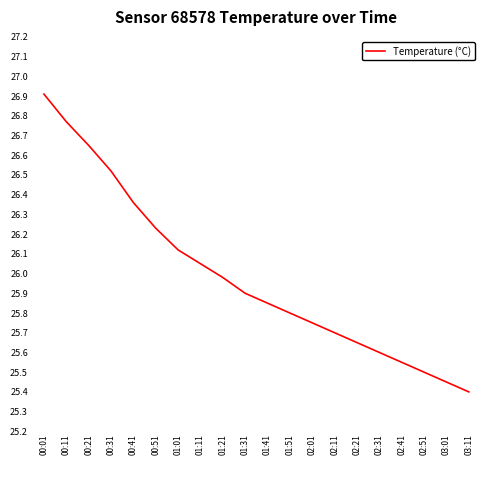

The value at 02:21 is 25.6. True or false?

True